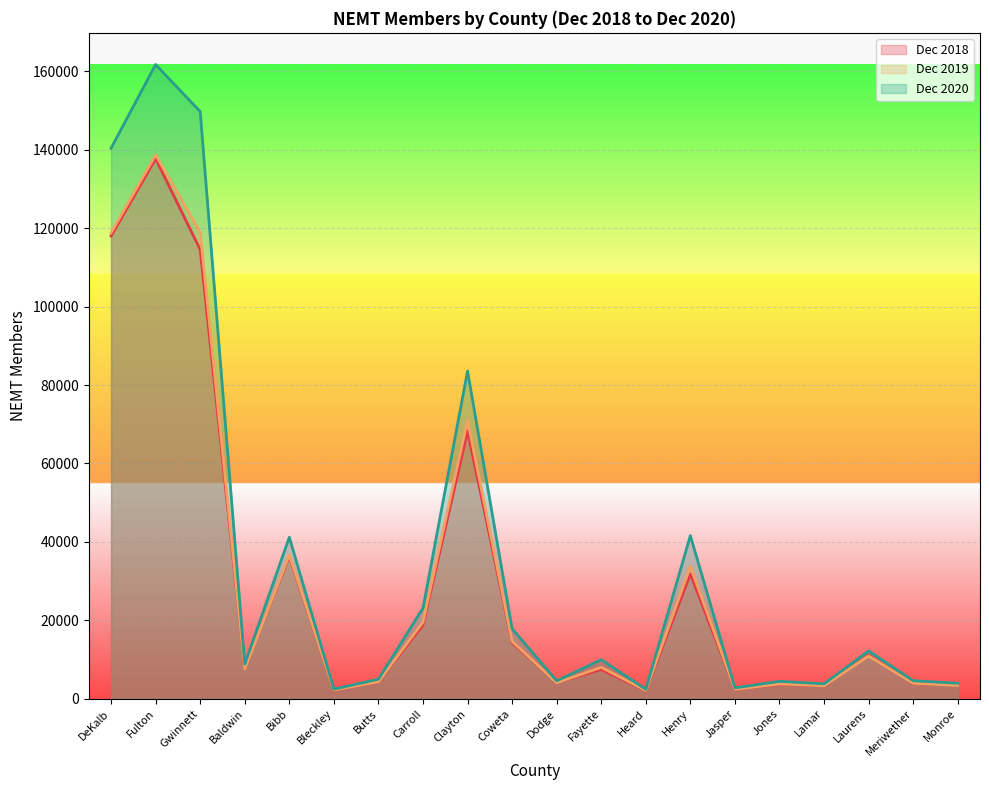

Is it true that Dec 2018 equals 5615 at Meriwether?

False